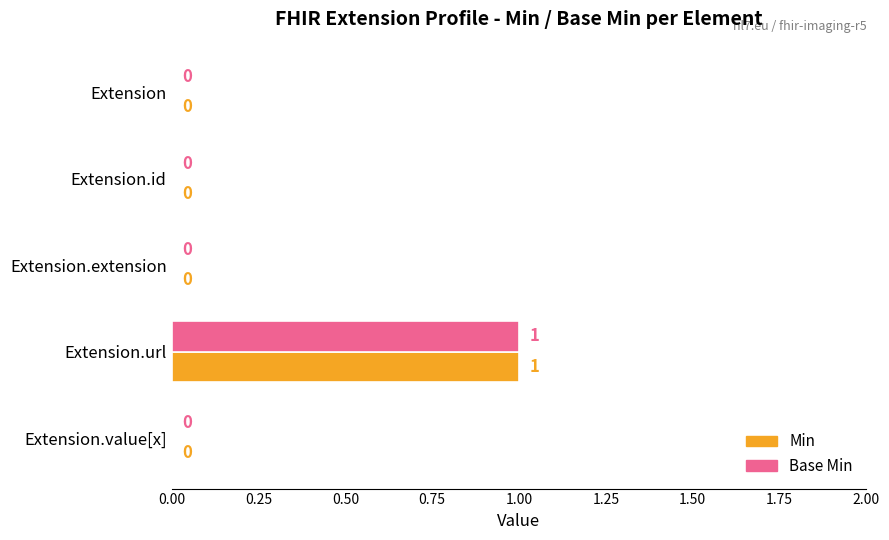

What are all the series names shown in the legend?

Min, Base Min